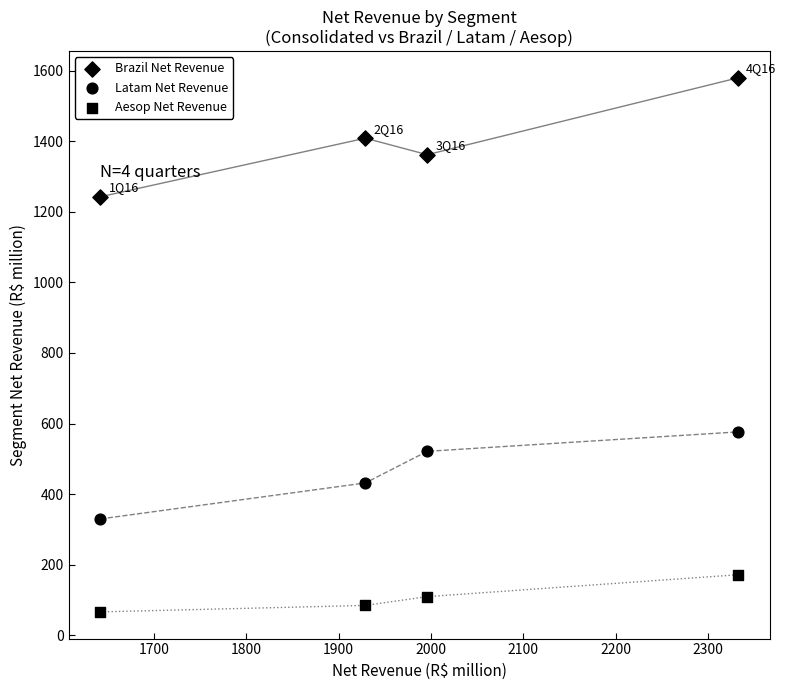

How many data points are displayed?

12